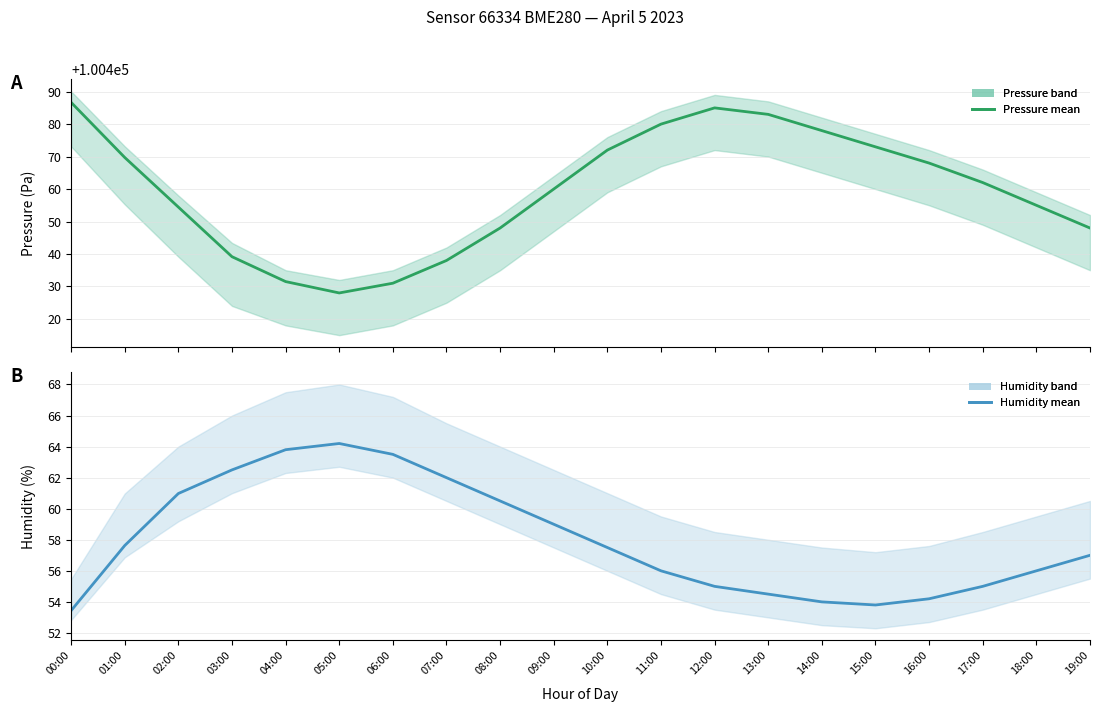

True or false: humidity and pressure intersect in this chart.

False